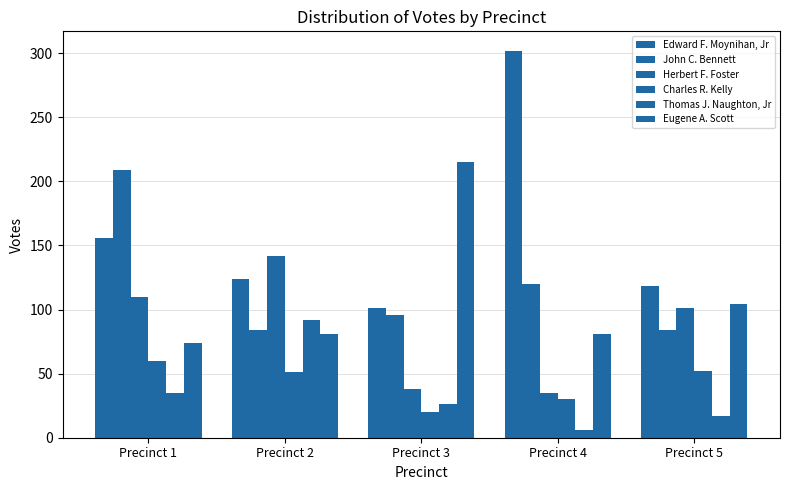

What is the value of the Eugene A. Scott bar at the 1st from the left?

74